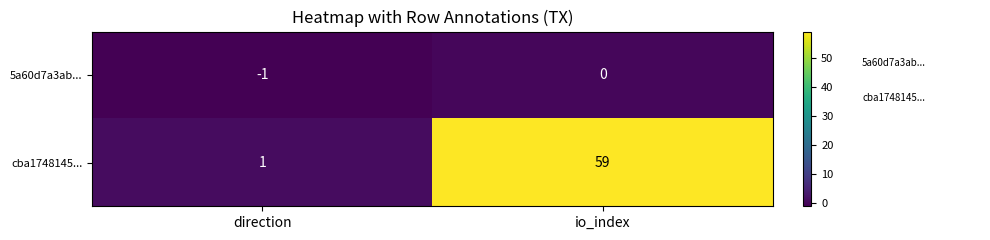

Reading right to left, extract all data points from this chart.

5a60d7a3ab...: io_index=0	direction=-1
cba1748145...: io_index=59	direction=1